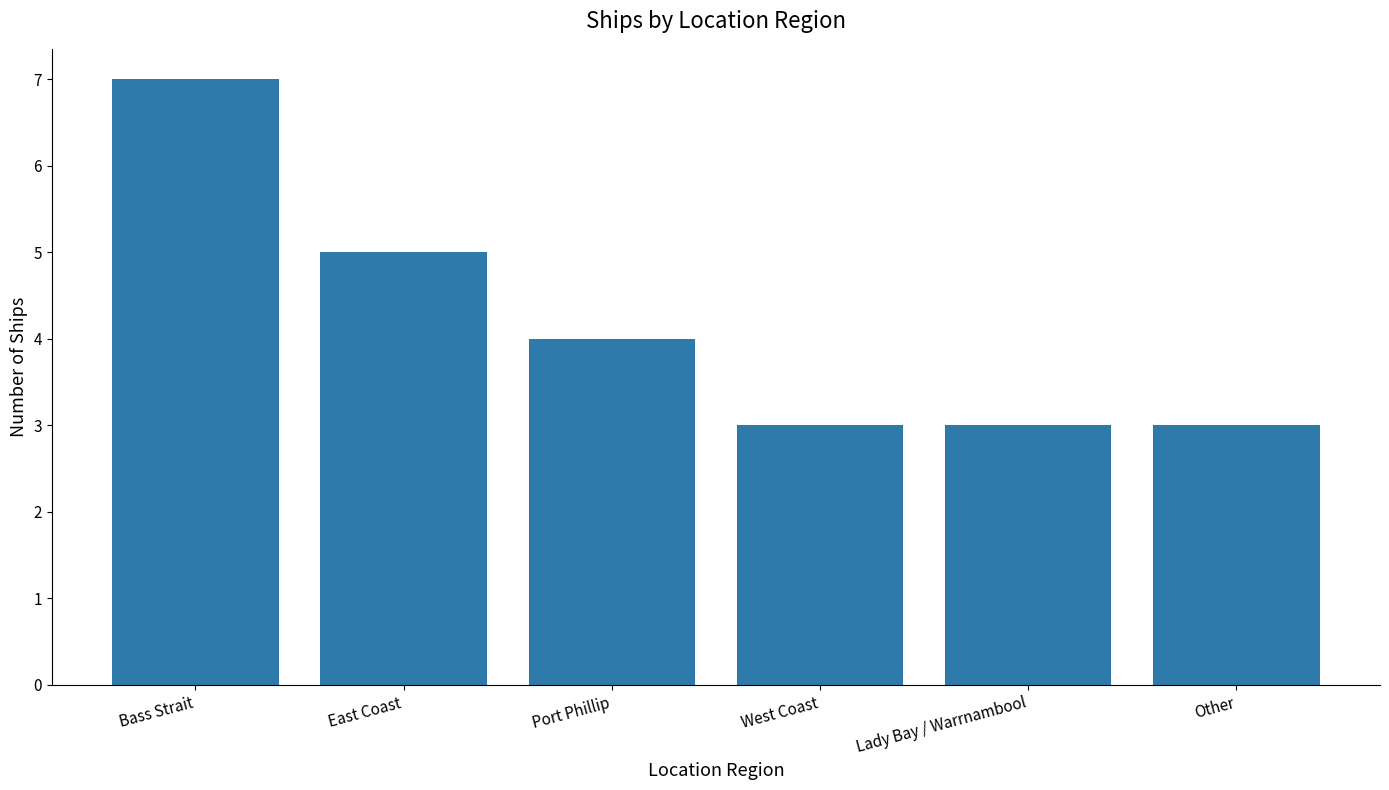

At which label does the data first exceed 4?

Bass Strait